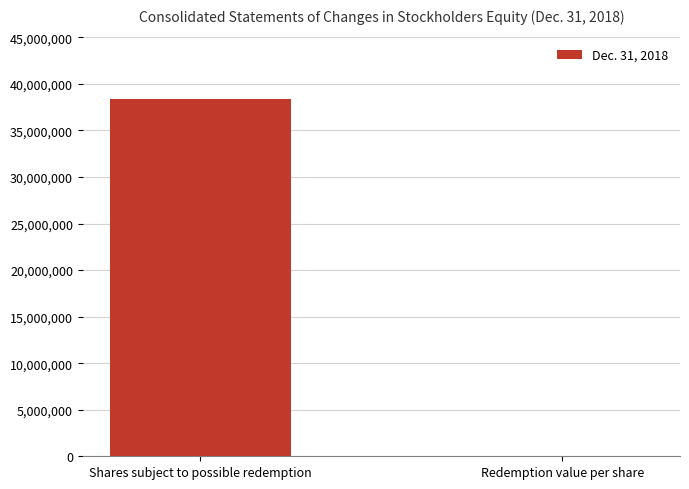

Which category has the highest value across all series?

Shares subject to possible redemption